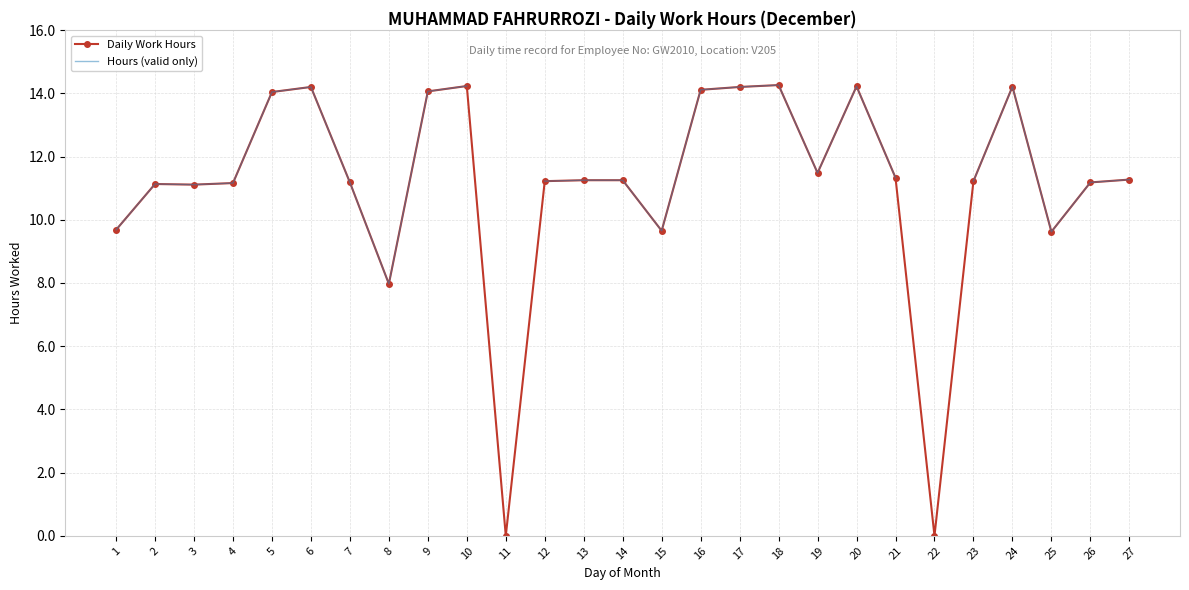

Between 24 and 26, which is larger?

24